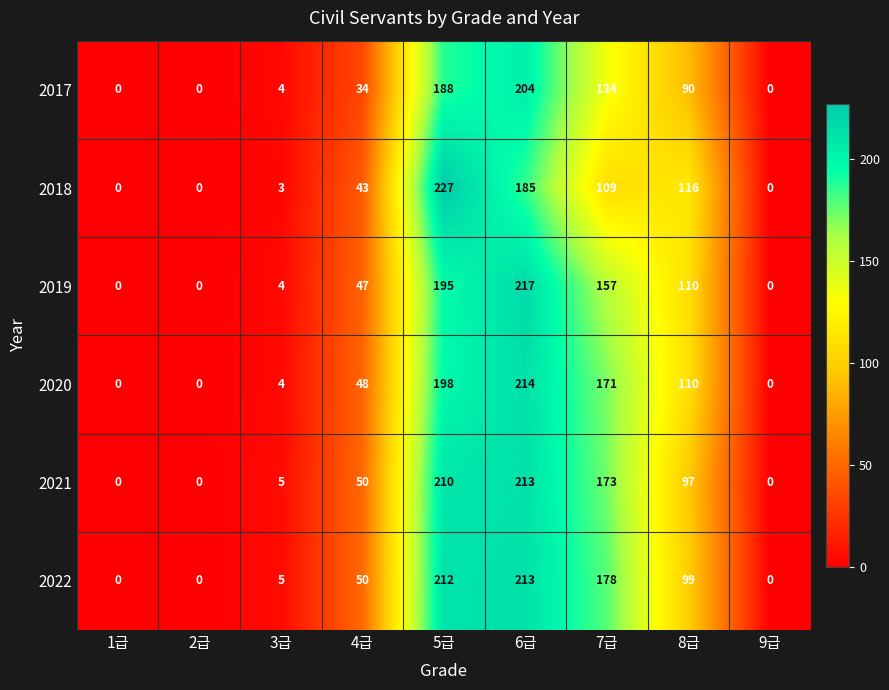

At which label is 2021 closest to 106?

8급